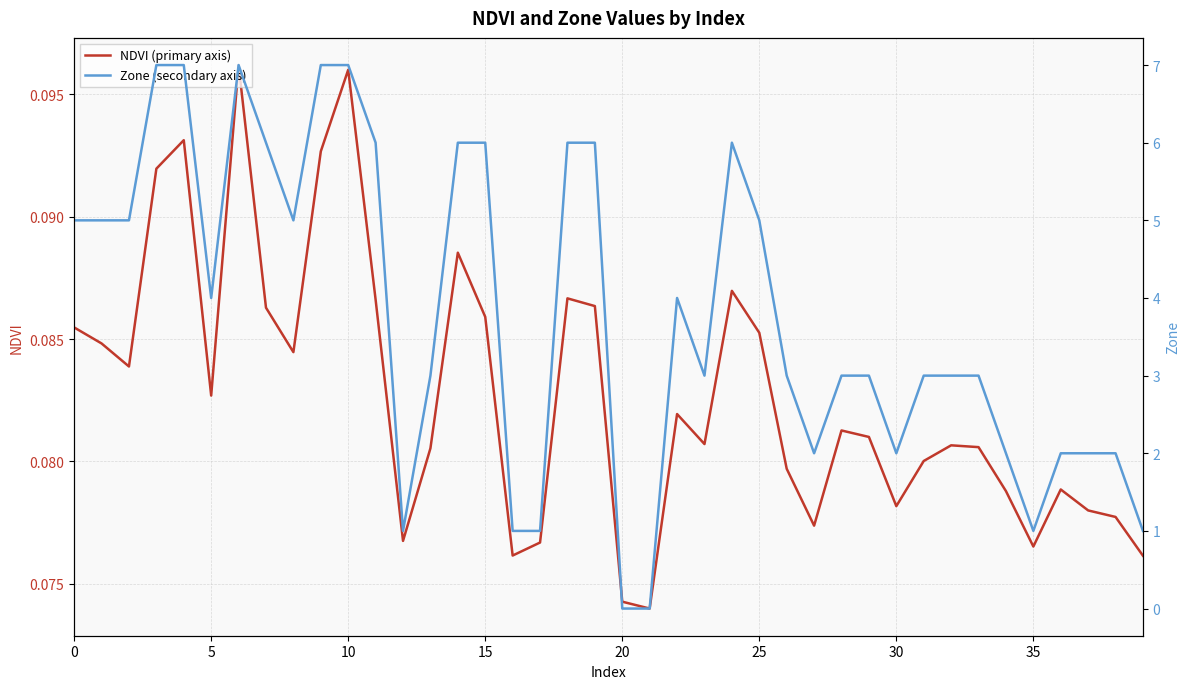

How many lines are shown in the chart?

2